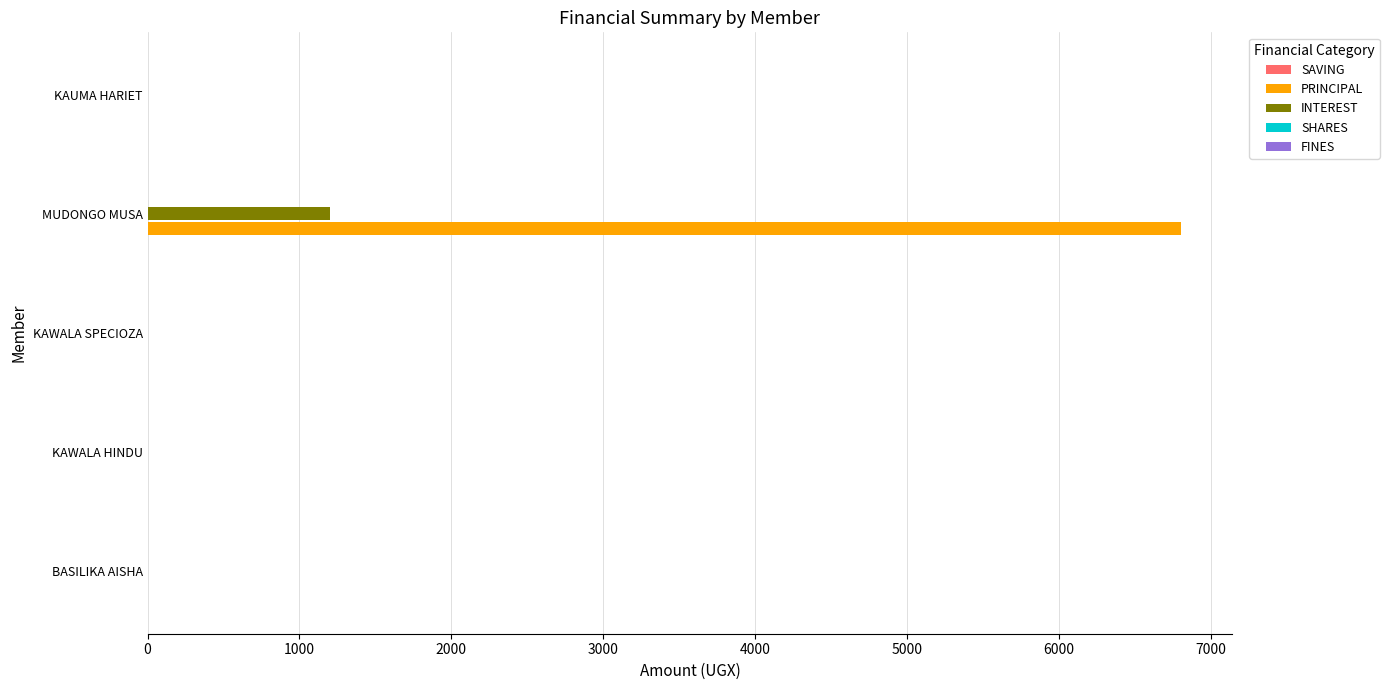

Is the value of INTEREST at MUDONGO MUSA greater than the value of PRINCIPAL at KAWALA SPECIOZA?

Yes